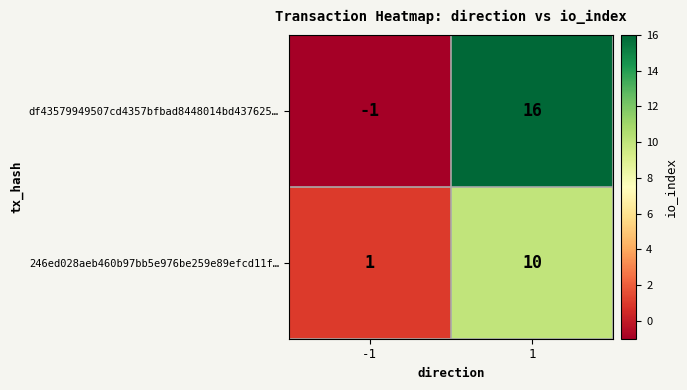

Is it true that 246ed028aeb460b97bb5e976be259e89efcd11f… equals 1 at -1?

True